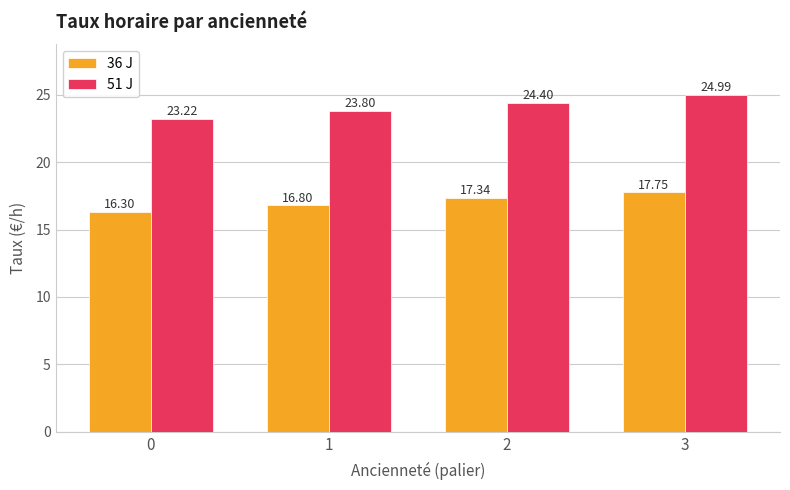

At which category is the sum across all series the highest?

3